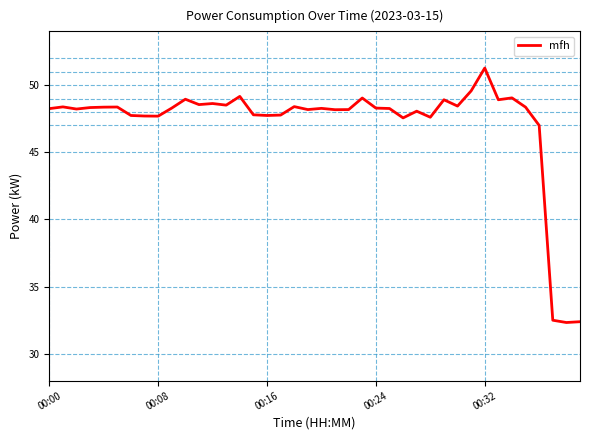

What is the greatest value displayed?

51.3